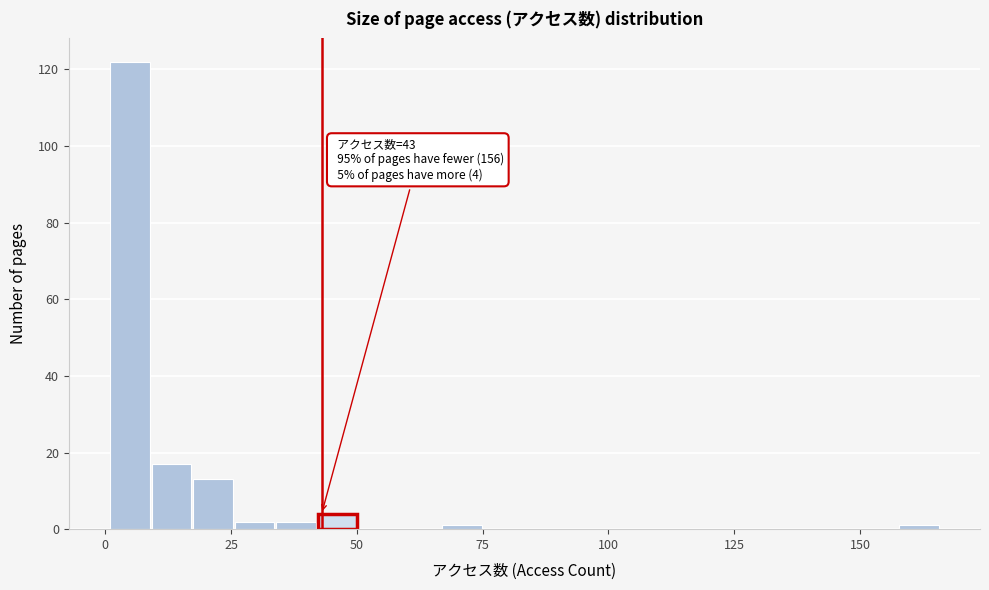

Around what value on the x-axis is the tallest bar? Give the approximate position of its centre, as read against the axis.

5